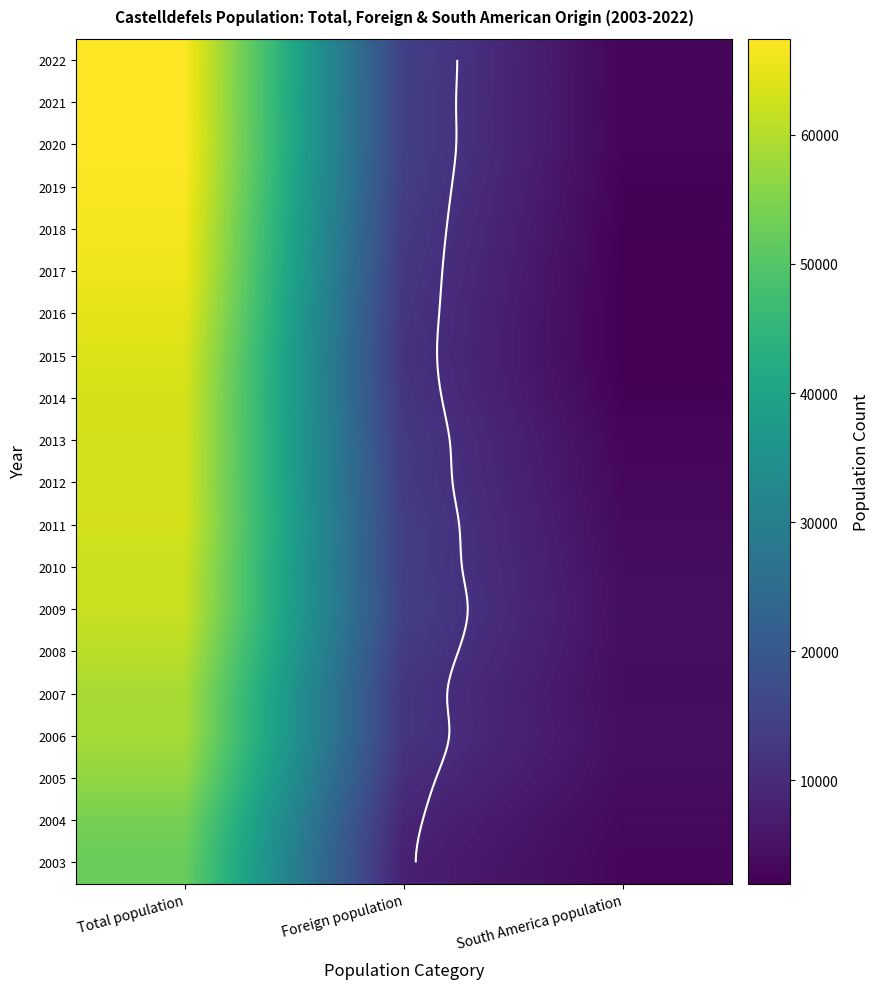

The 2011 series shows 804 at South America population. True or false?

False